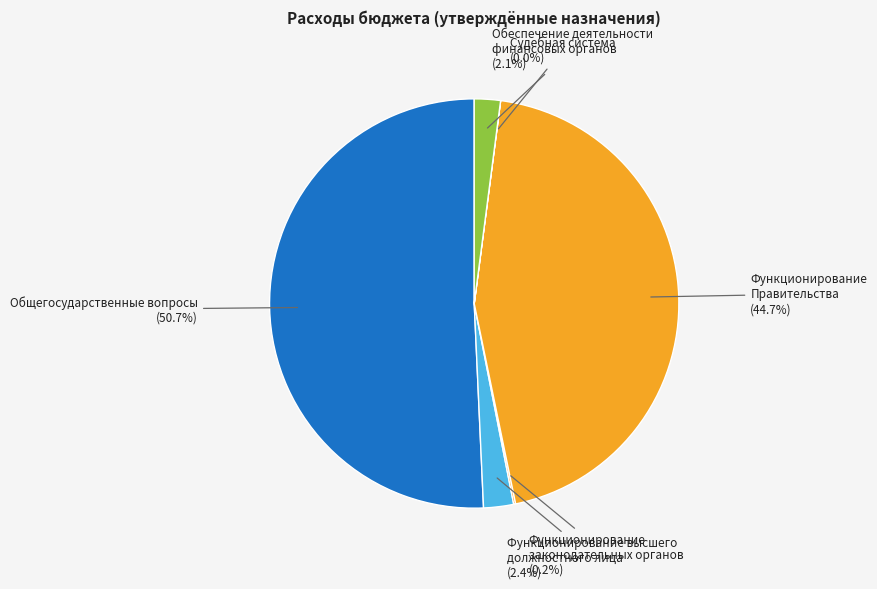

Does any single category account for the majority?

Yes